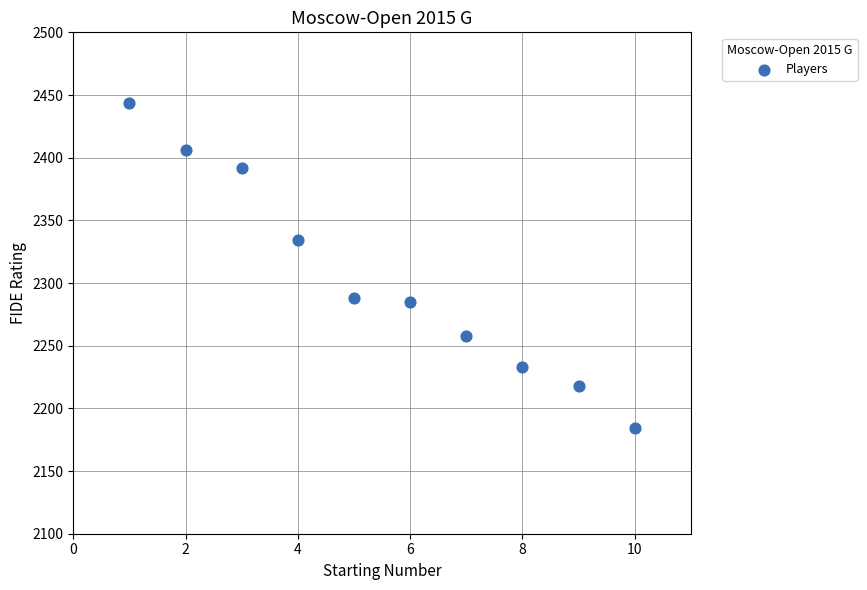

What Y value in the scatter plot is closest to 2314?

2334